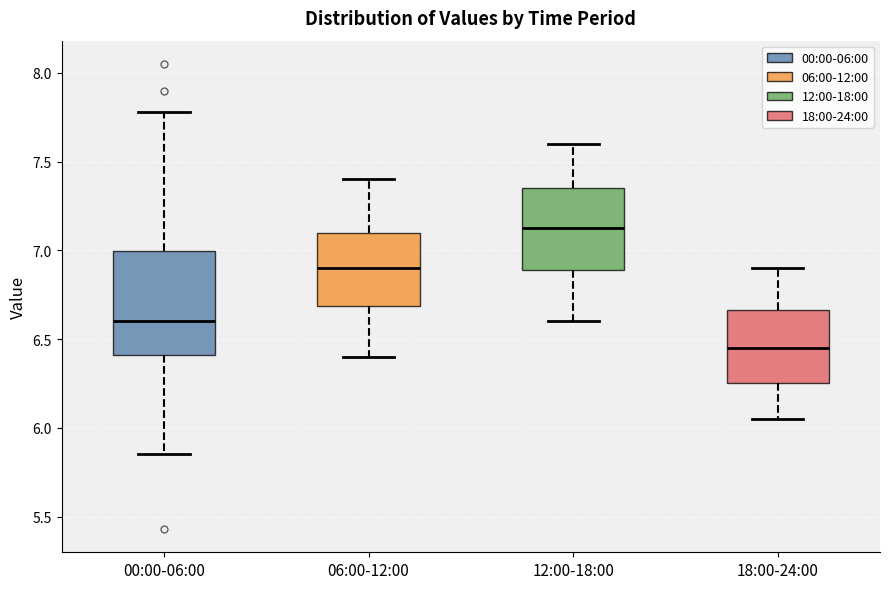

Reading left to right, read every box against the y-axis: the position of its median line, the range the box covers, and the ends of its whiskers. The values are not printed on the chart, so give them approximately, as read against the axis.

00:00-06:00: median 6.60, box 6.40 to 7.00, whiskers 5.85 to 7.80
06:00-12:00: median 6.90, box 6.70 to 7.10, whiskers 6.40 to 7.40
12:00-18:00: median 7.15, box 6.90 to 7.35, whiskers 6.60 to 7.60
18:00-24:00: median 6.45, box 6.25 to 6.65, whiskers 6.05 to 6.90